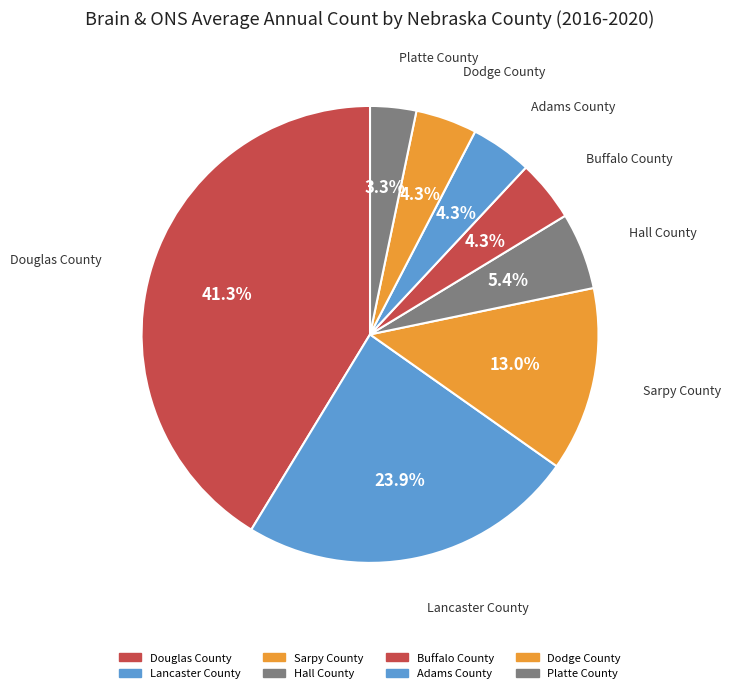

Does Dodge County represent more than half of the total?

No